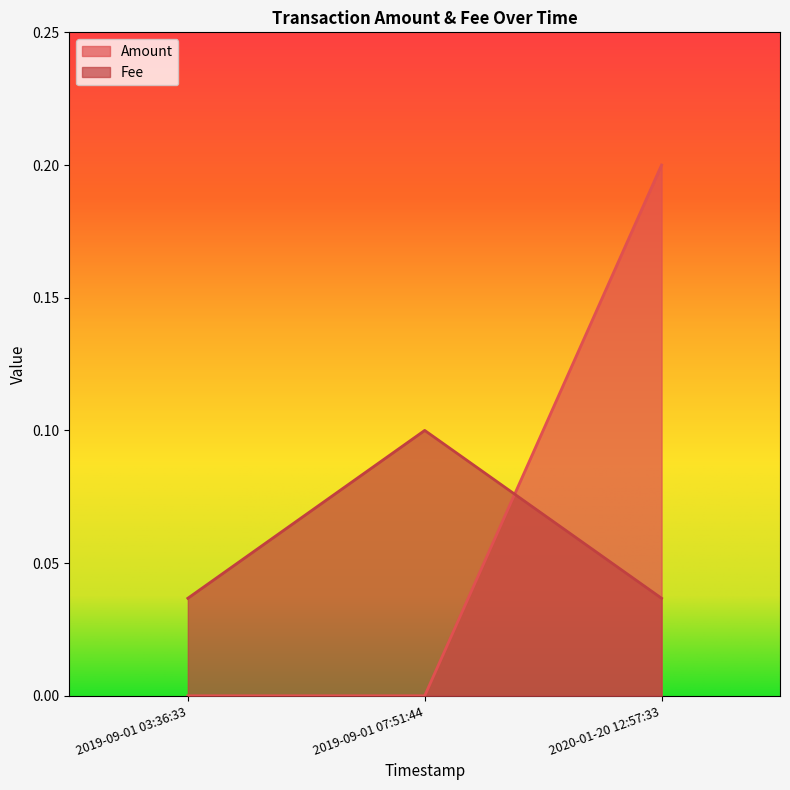

The Amount series shows -0.1 at 2019-09-01 07:51:44. True or false?

False